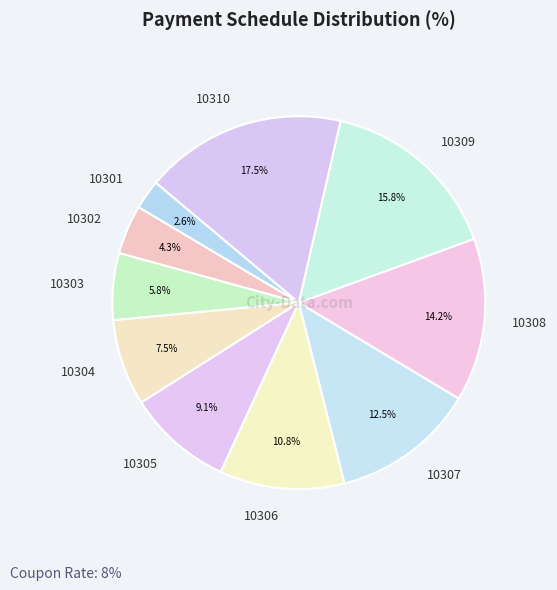

How many slices are in this pie chart?

10